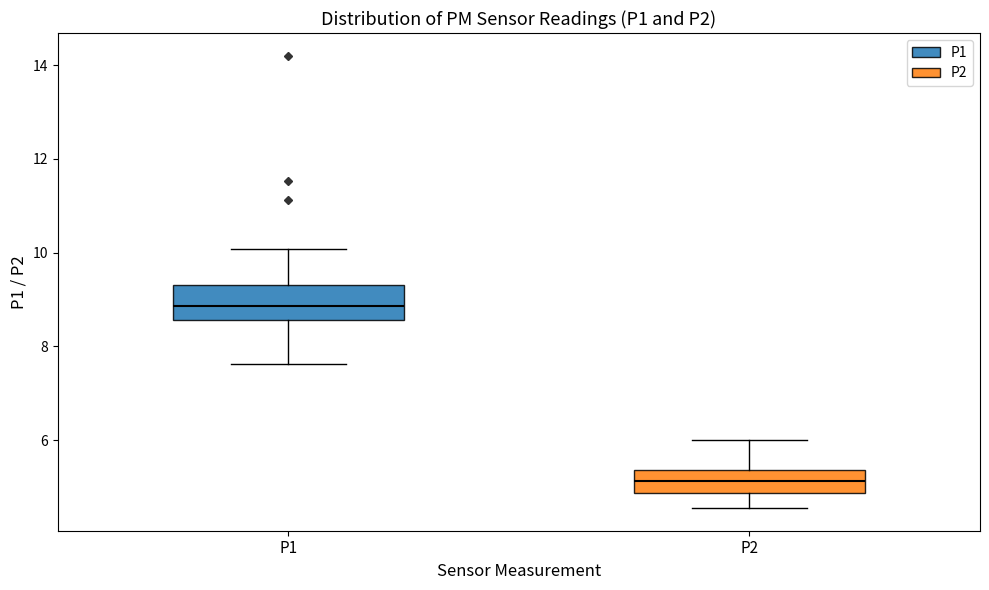

Where does the median line of the box for P2 sit on the y-axis? The values are not printed on the chart, so give them approximately, as read against the axis.

5.2